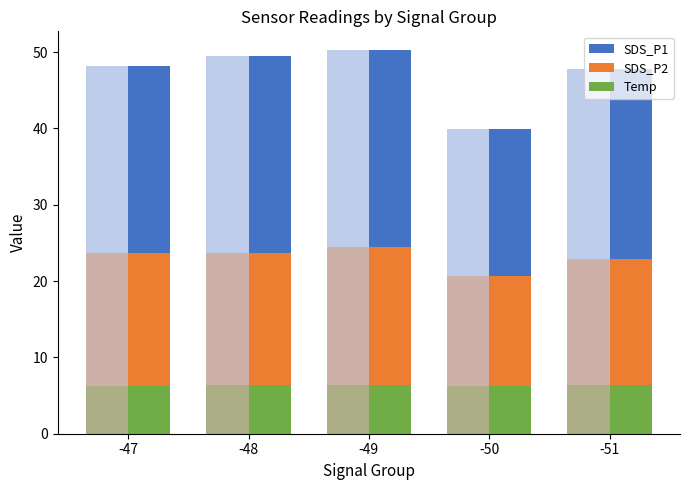

What is the spread (max minus min) of values at -47?

41.8